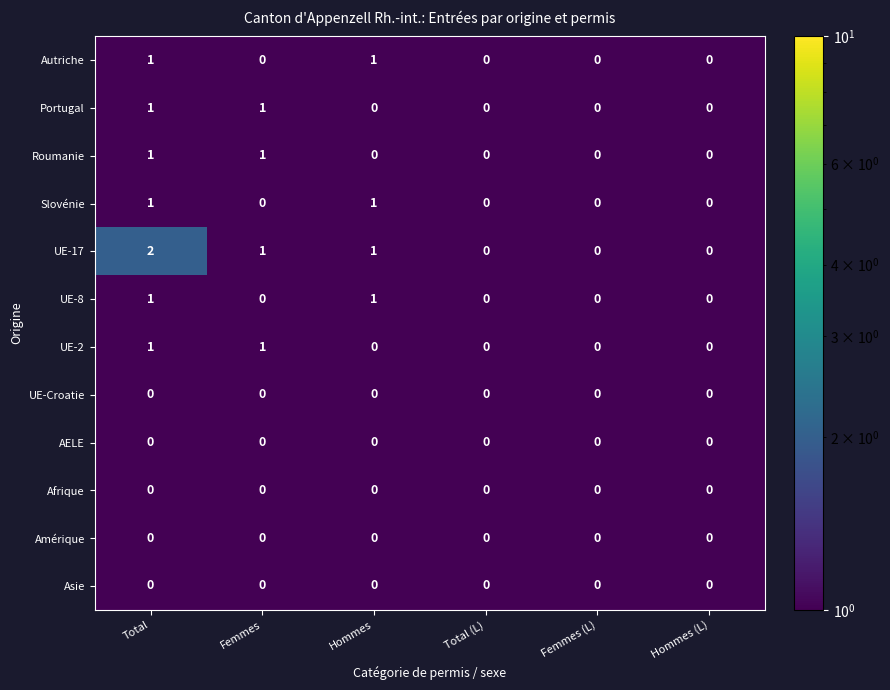

Is it true that Portugal equals 1 at Hommes?

False